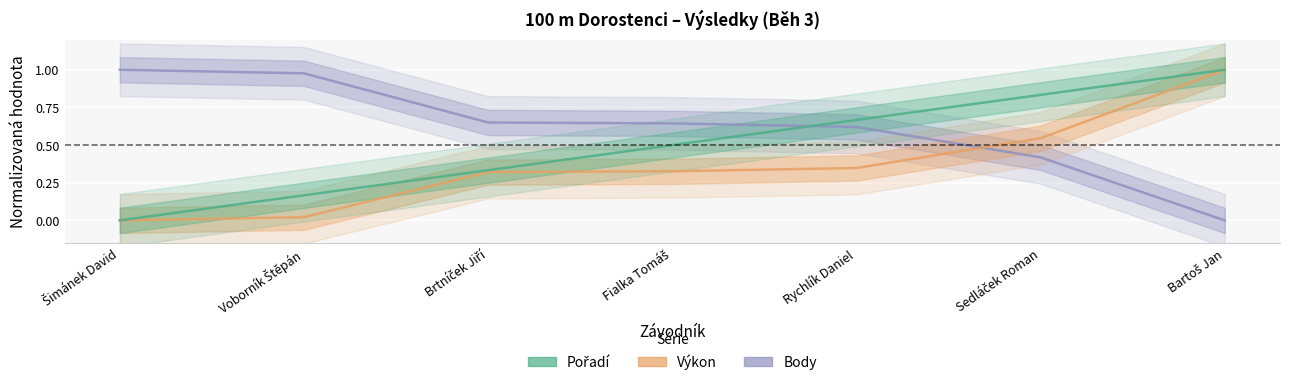

At how many categories does at least one series exceed 0?

7